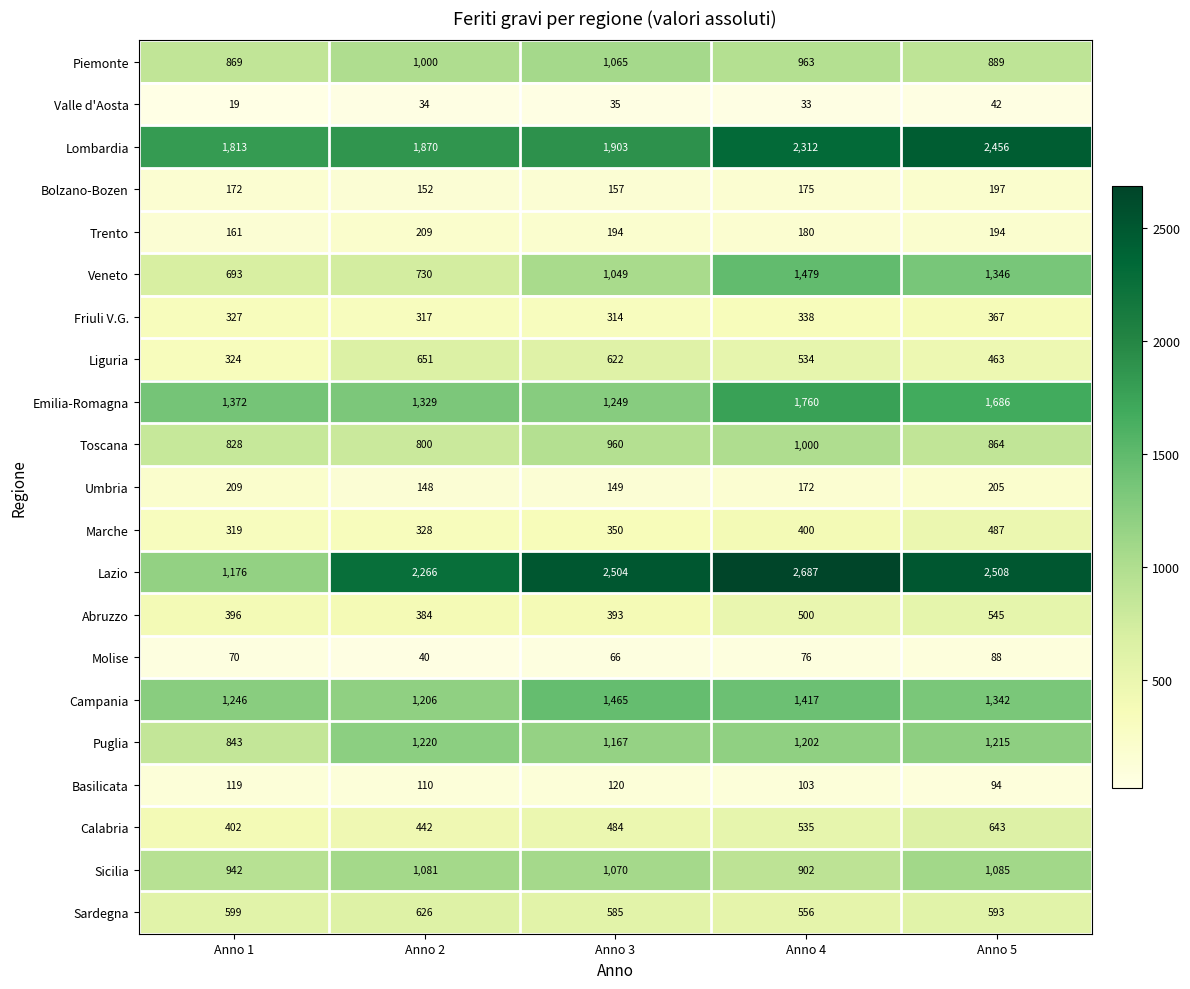

The Toscana series shows 864 at Anno 5. True or false?

True